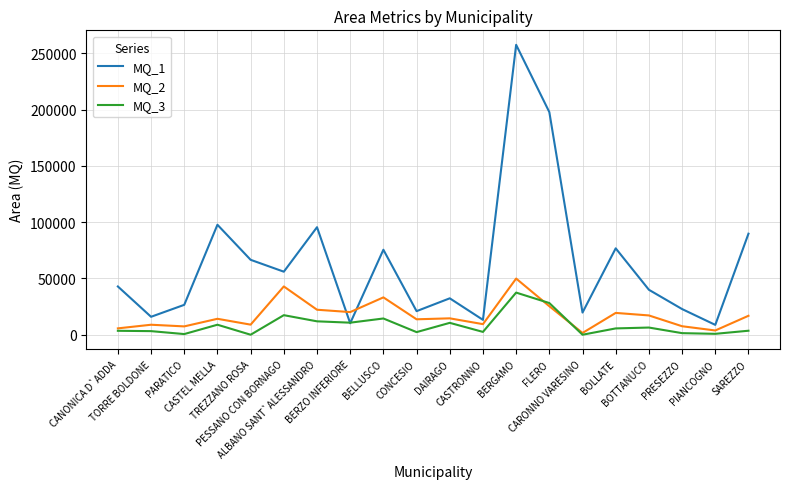

What is the difference between the MQ_3 values at CONCESIO and BERZO INFERIORE?

8384.7